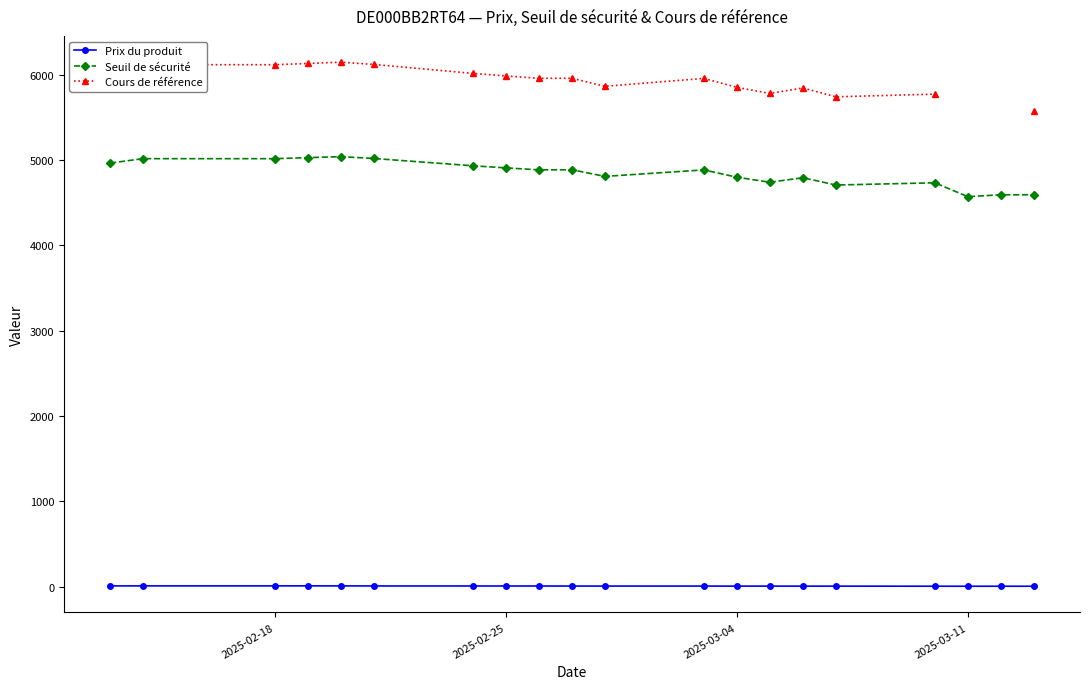

What is the average value of the Seuil de sécurité series?

4844.0